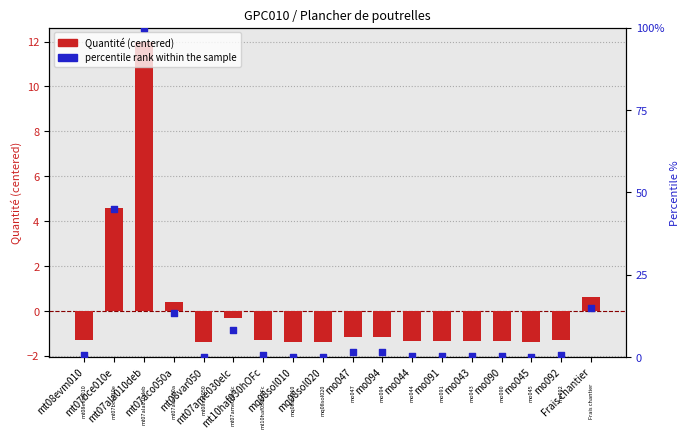

Which series reaches the minimum Y coordinate?

Quantité (centered)